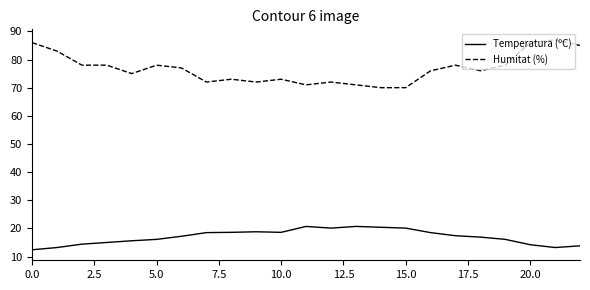

Rank the series by their maximum value, from lowest to highest.

Temperatura (ºC), Humitat (%)